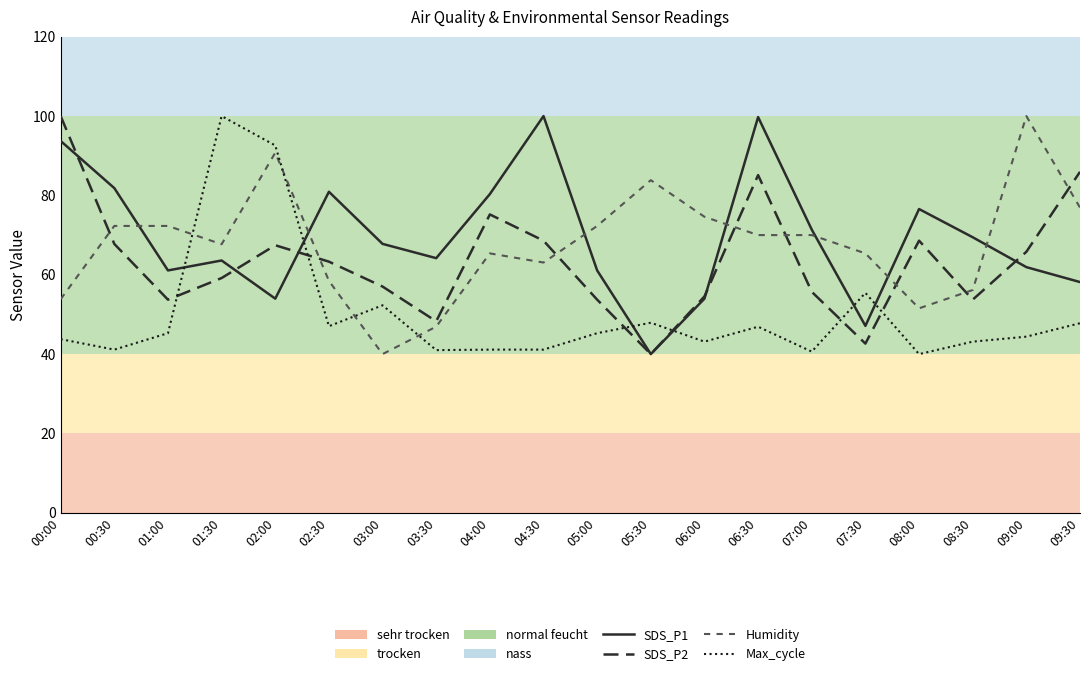

Which series changed the most between 06:30 and 08:00?

SDS_P1